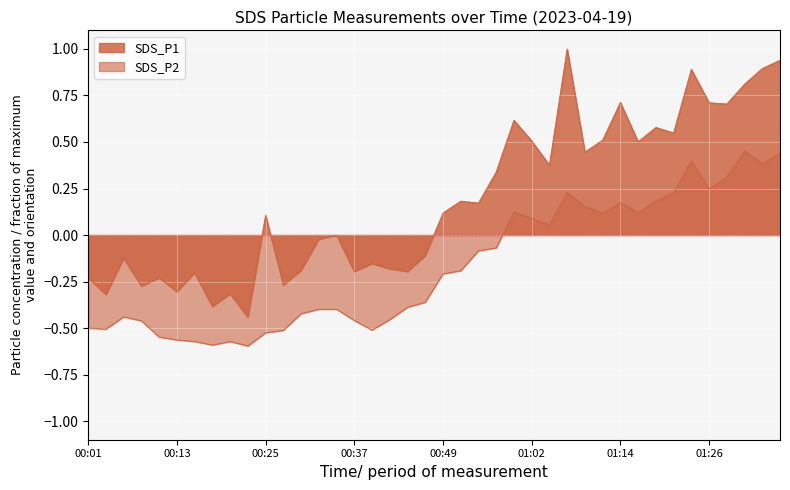

What is the sum of the SDS_P1 values at 01:28 and 00:59?

1.3